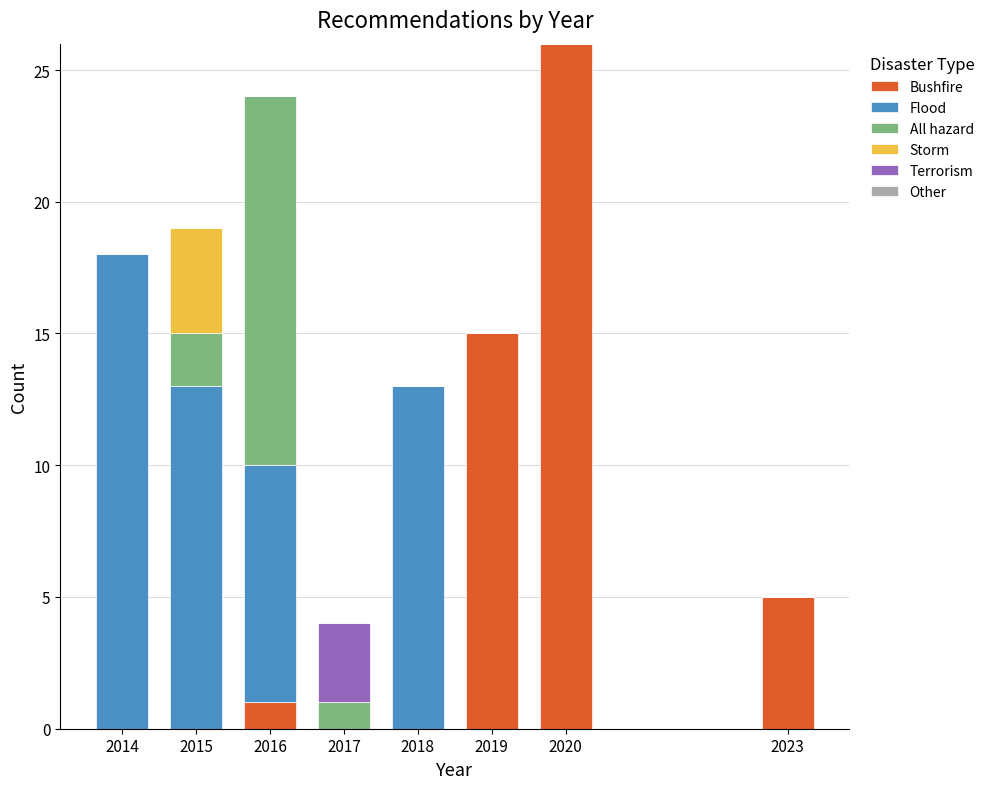

What is the total value across all series at 2018?

13